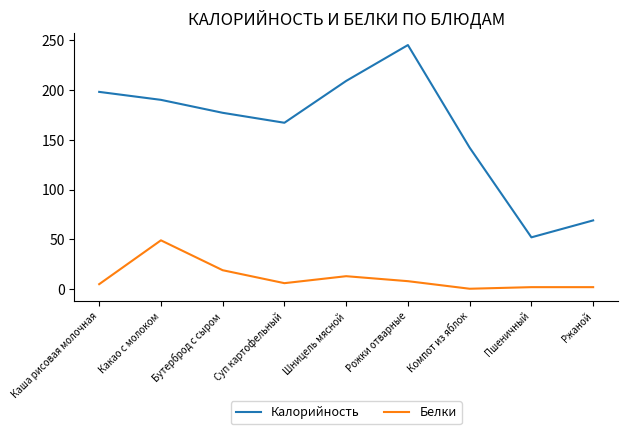

What is the difference between the highest and lowest values at Бутерброд с сыром?

158.0